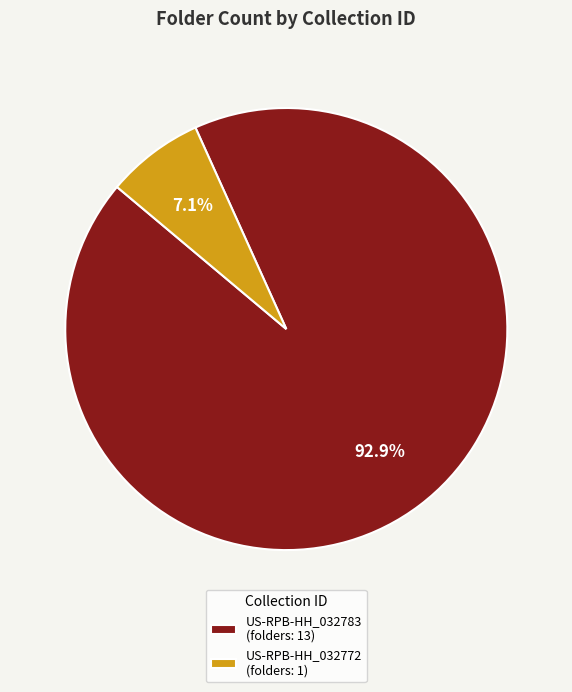

To the nearest percent, what percentage of the pie is US-RPB-HH_032783?

93%